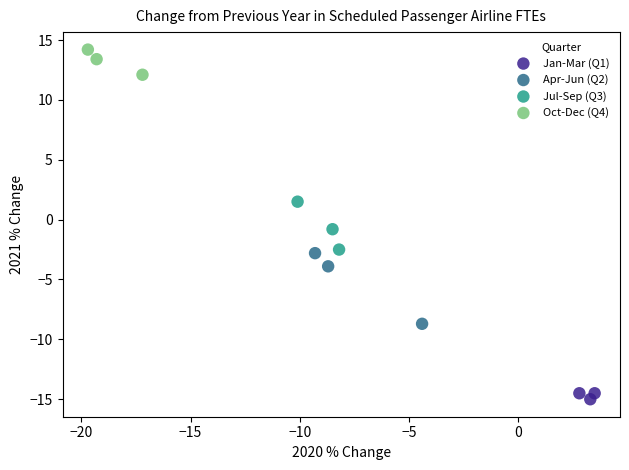

Which series reaches the maximum Y coordinate?

Oct-Dec (Q4)